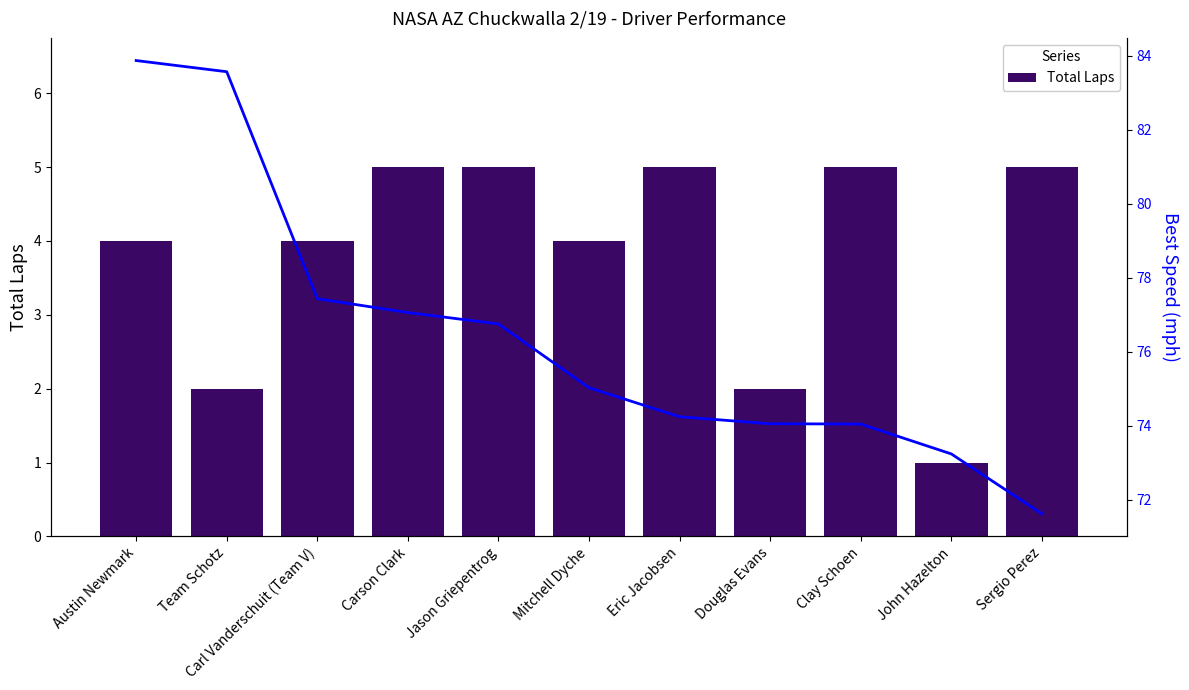

The value of Total Laps at John Hazelton is 1. True or false?

True